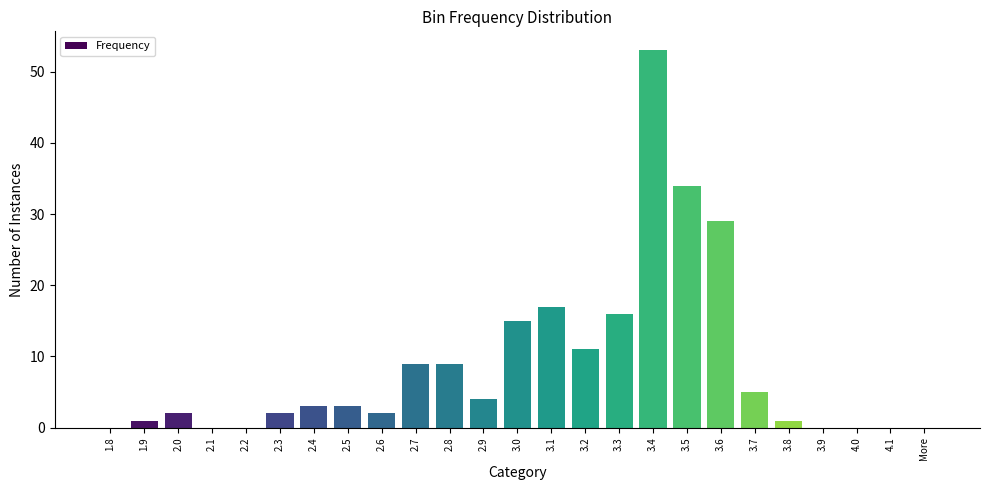

What is the sum of all values?

216